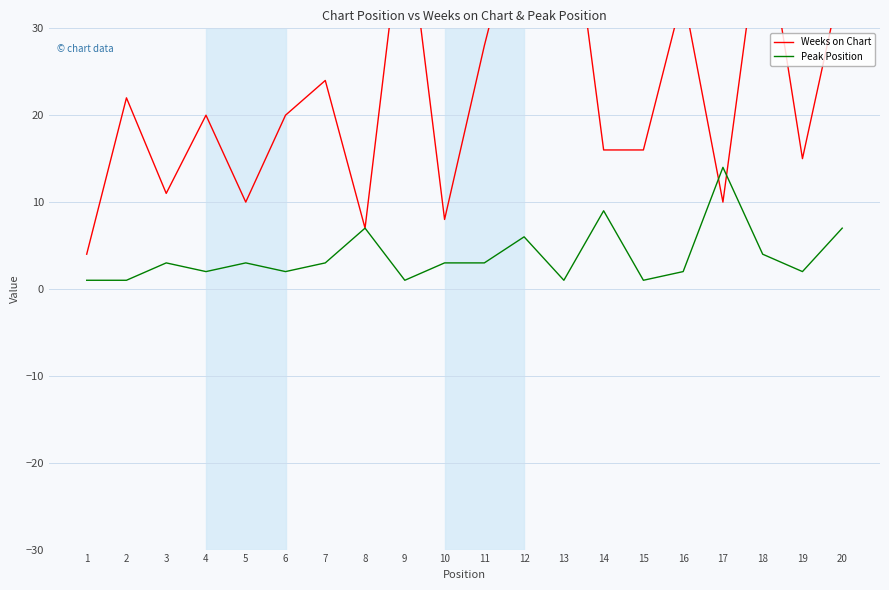

At which category is the sum across all series the highest?

12